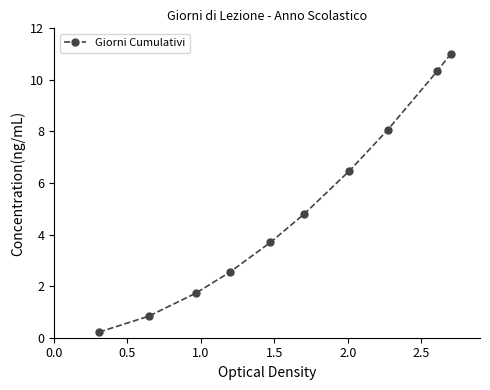

What is the average value?

5.0